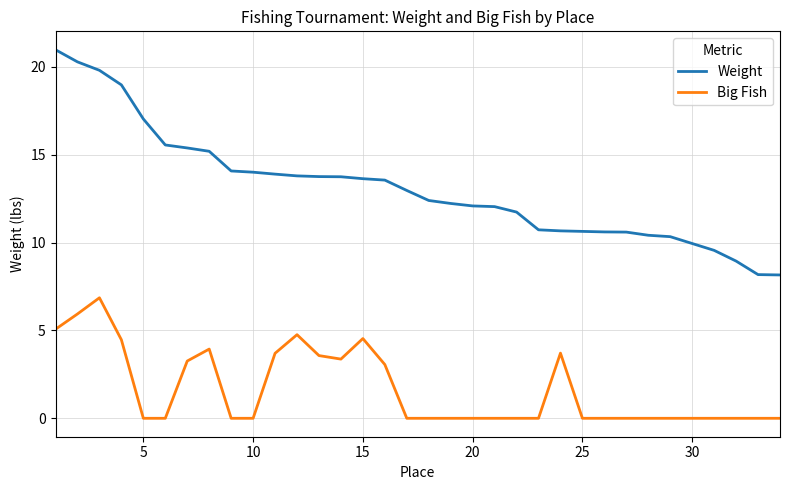

True or false: Weight and Big Fish cross at least once.

False